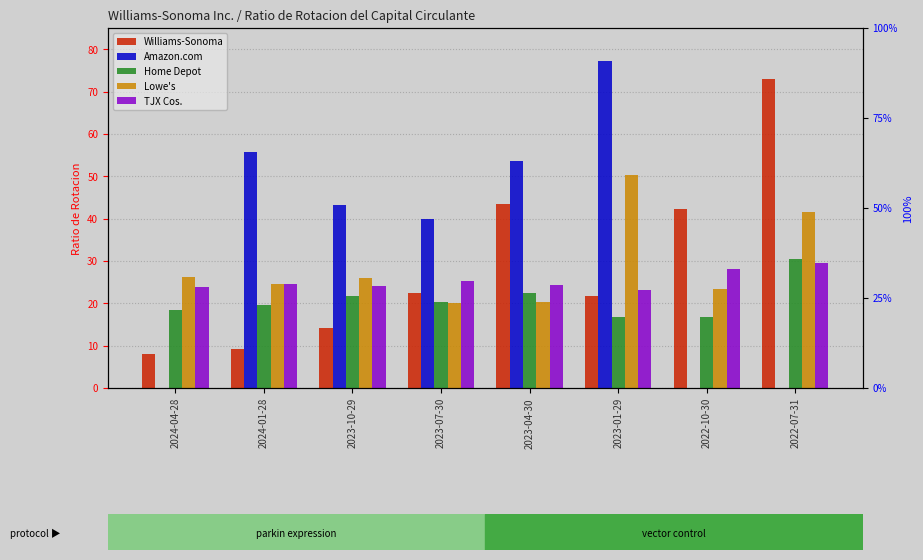

The Williams-Sonoma series shows 42.3 at 2022-10-30. True or false?

True